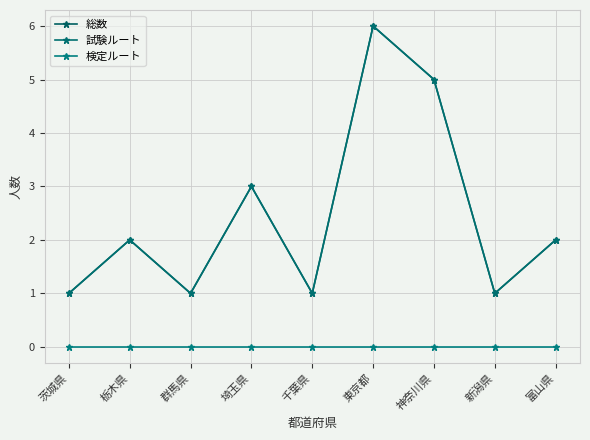

Reading left to right, what are all the values shown in this chart?

総数: 茨城県=1	栃木県=2	群馬県=1	埼玉県=3	千葉県=1	東京都=6	神奈川県=5	新潟県=1	富山県=2
試験ルート: 茨城県=1	栃木県=2	群馬県=1	埼玉県=3	千葉県=1	東京都=6	神奈川県=5	新潟県=1	富山県=2
検定ルート: 茨城県=0	栃木県=0	群馬県=0	埼玉県=0	千葉県=0	東京都=0	神奈川県=0	新潟県=0	富山県=0